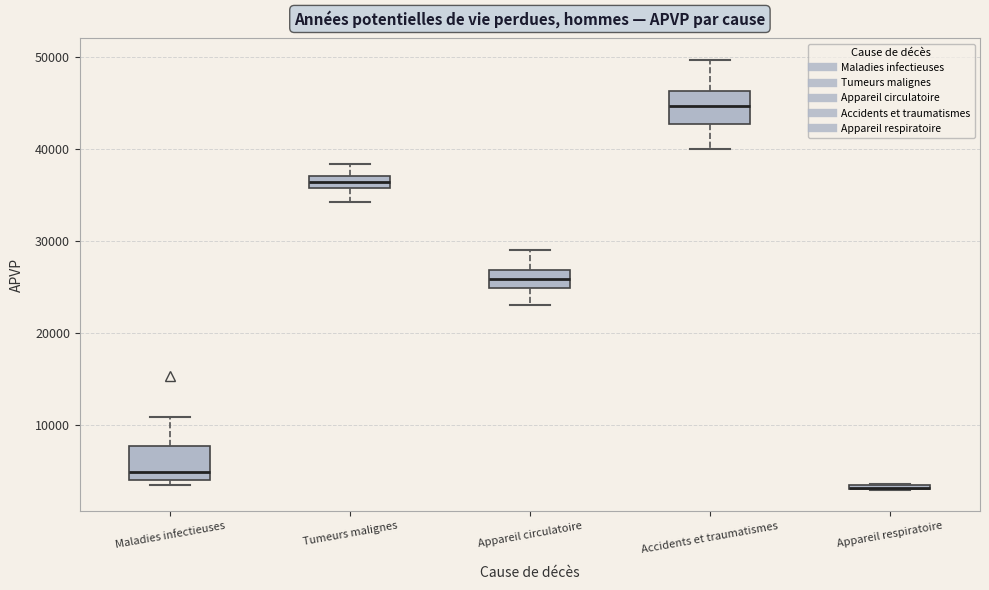

Where is the lower edge of the box for Maladies infectieuses on the y-axis? The values are not printed on the chart, so give them approximately, as read against the axis.

4000